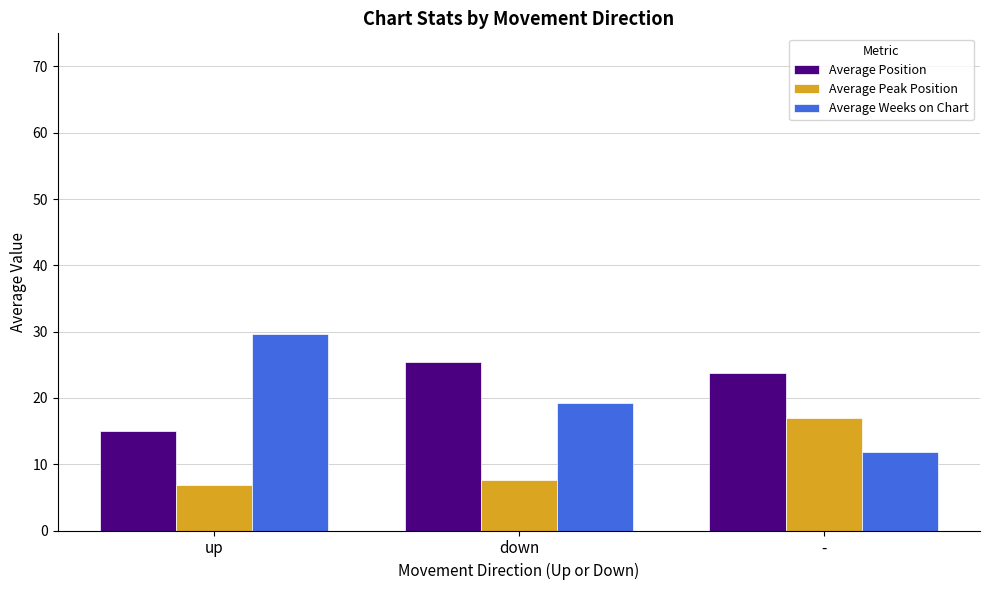

What position from the left is -?

3